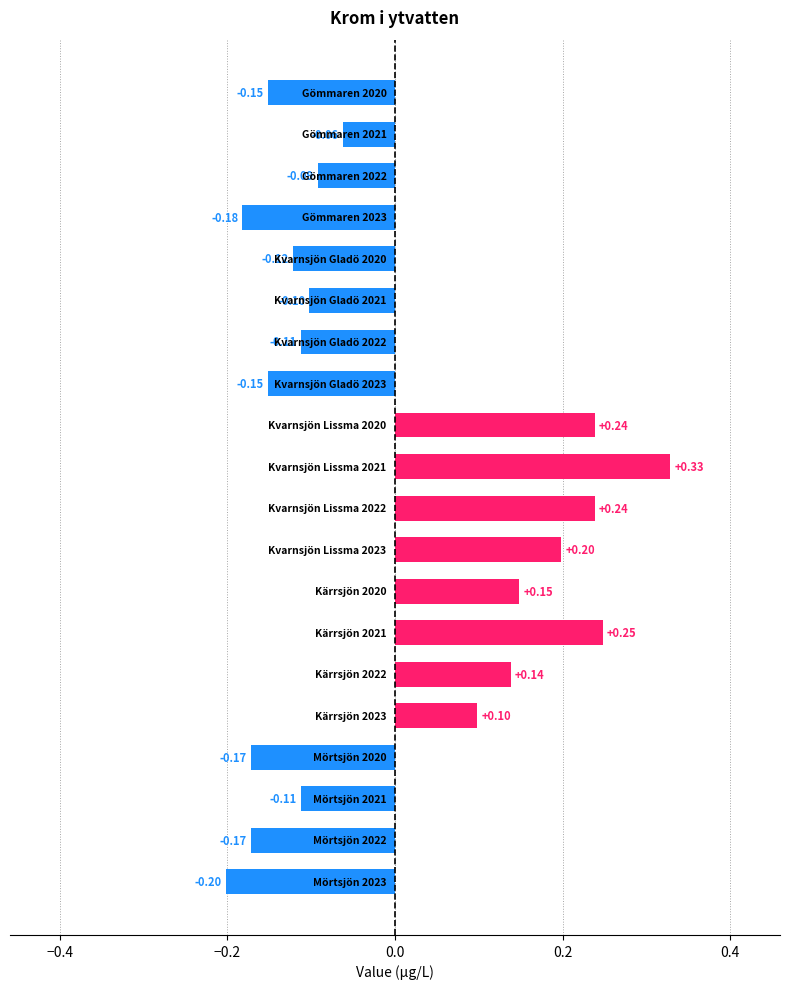

Which label corresponds to the smallest value in the chart?

Mörtsjön 2023